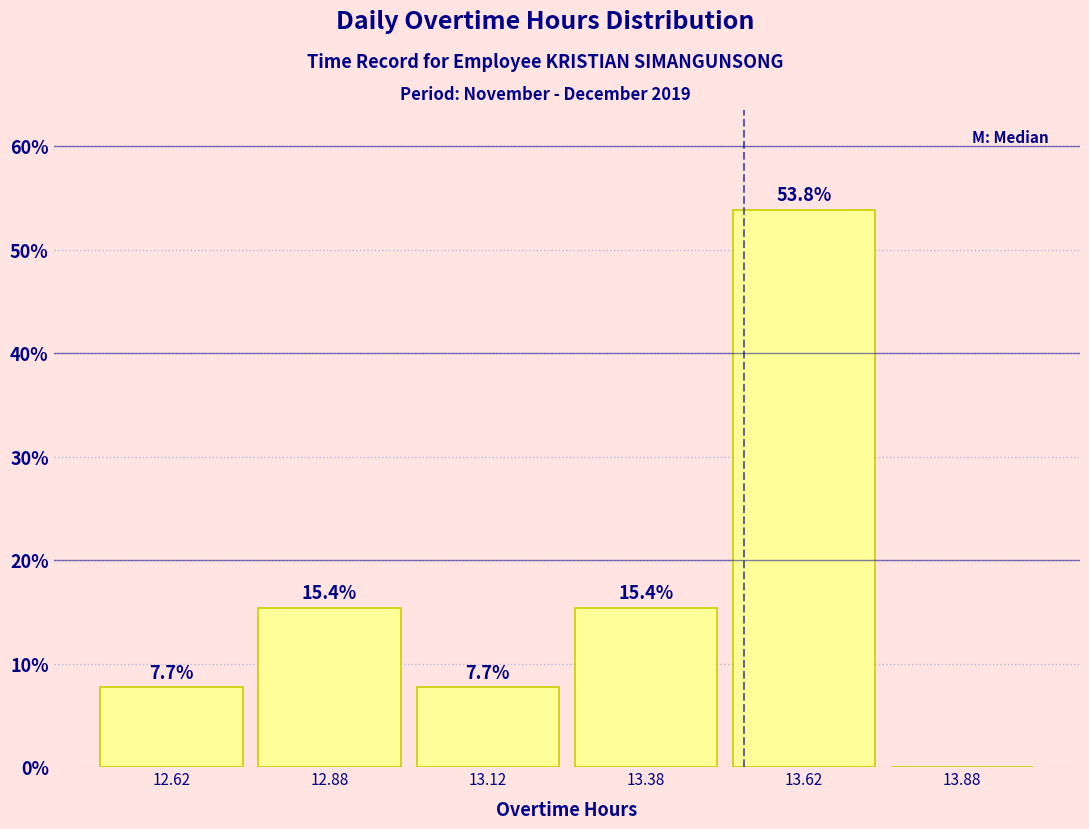

Which range on the x-axis has the tallest bar?

13.50 to 13.75